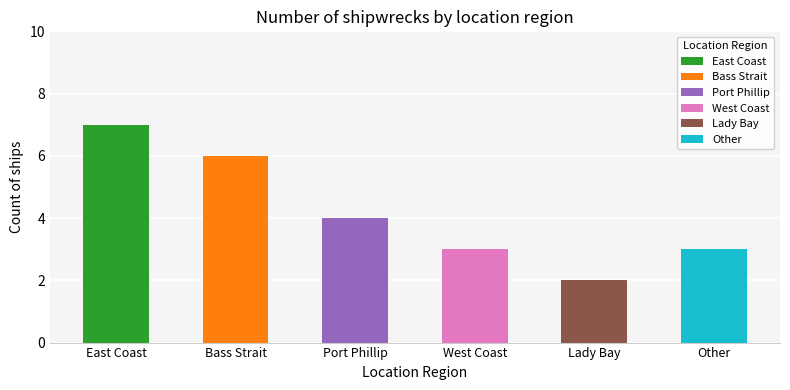

What position from the left is Port Phillip?

3